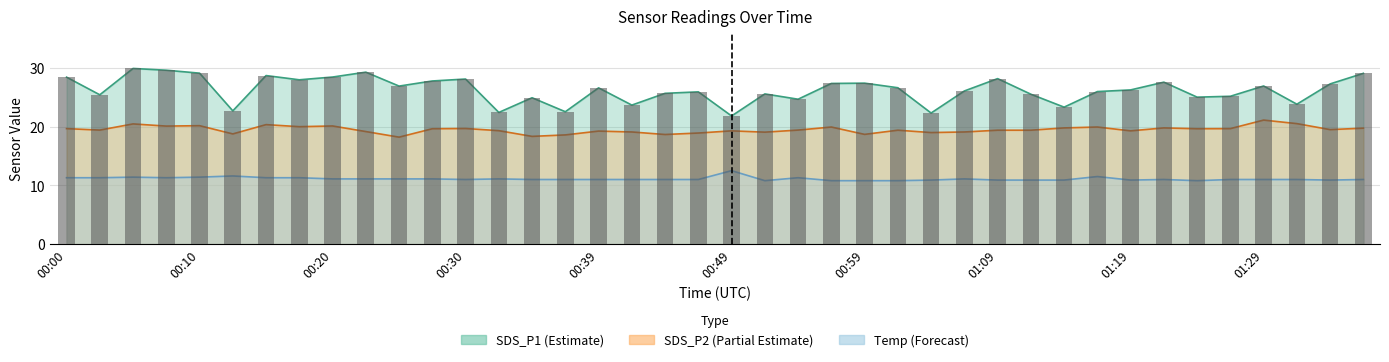

Where is SDS_P1 nearest to the value 25?

01:24